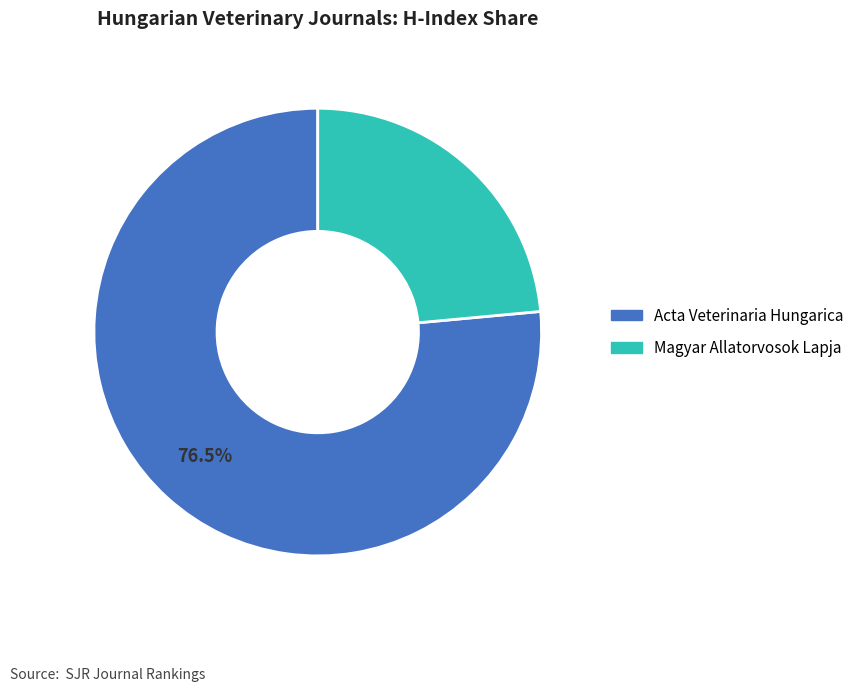

How many segments does this pie chart have?

2